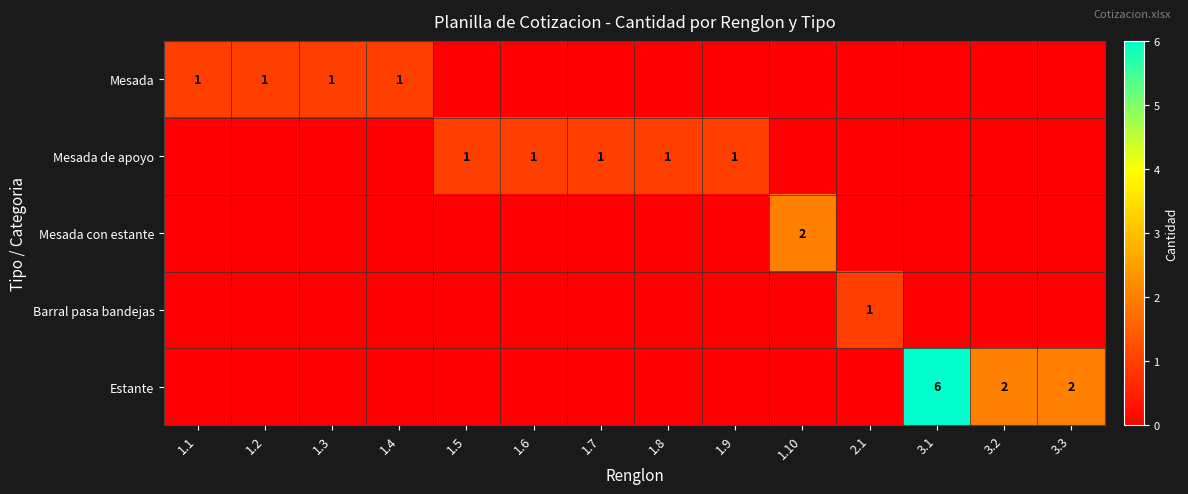

True or false: Mesada has a value of 1 at 1.3.

True